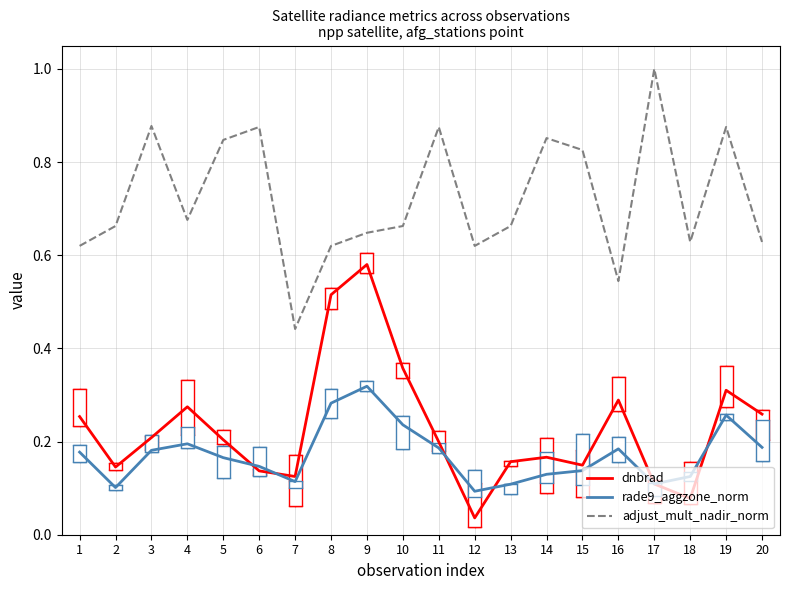

At which category is the sum across all series the highest?

9